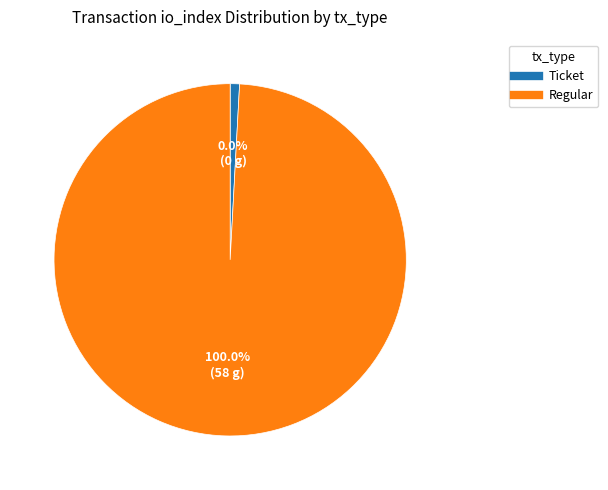

Is it true that Regular (index 58) is 100% of the pie?

True